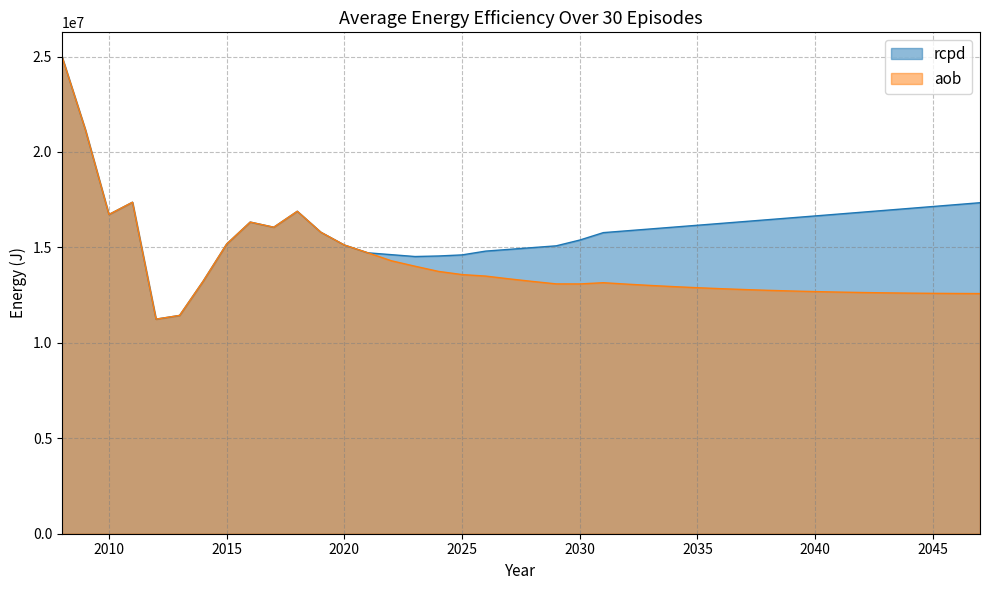

How many lines are shown in the chart?

2